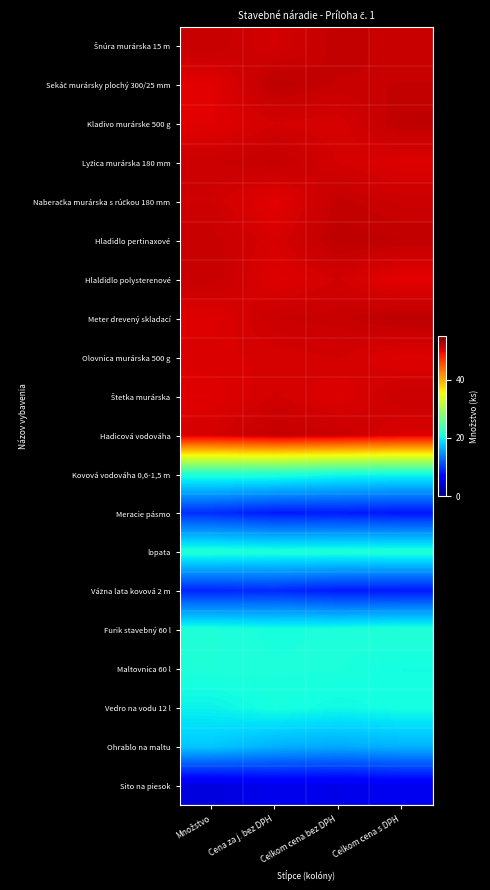

What is the total value across all series at Množstvo?

706.0